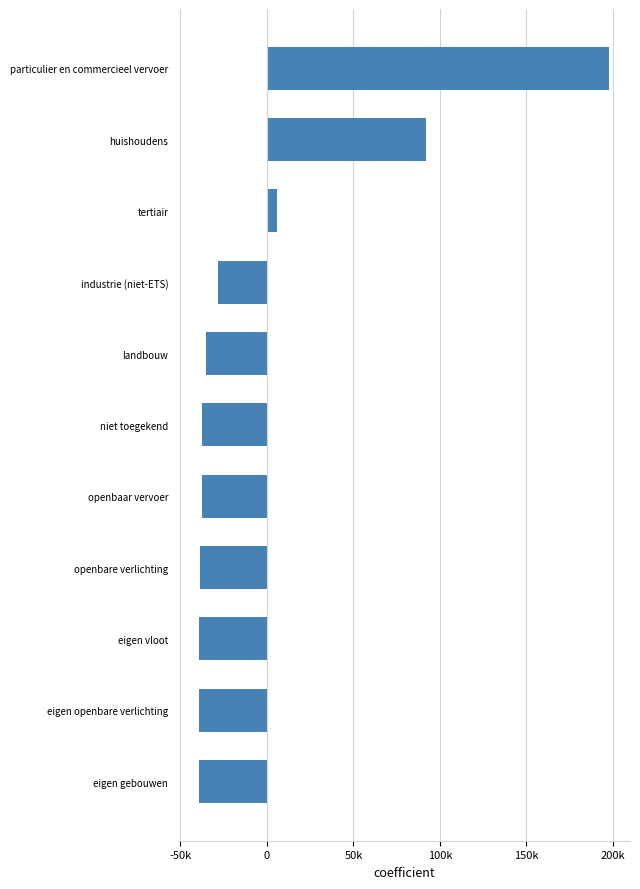

What is the greatest value displayed?

197996.4